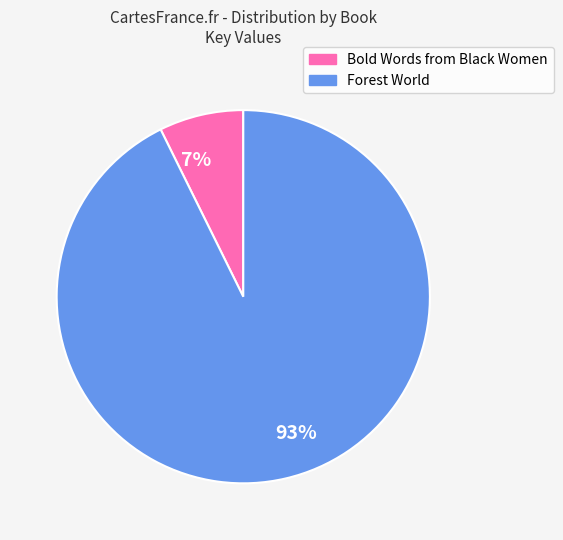

To the nearest percent, what is the combined percentage of Bold Words from Black Women and Forest World?

100%